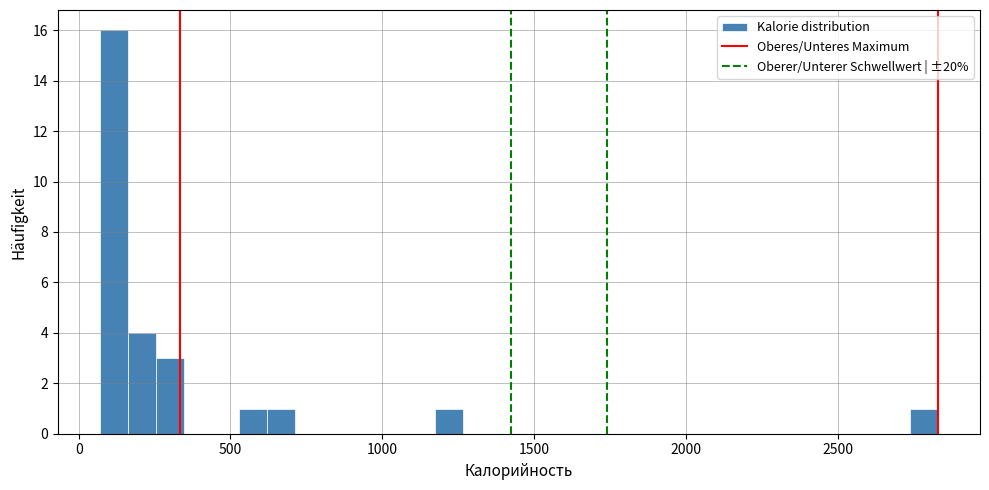

Read against the x-axis, roughly where is the centre of the tallest bar?

100